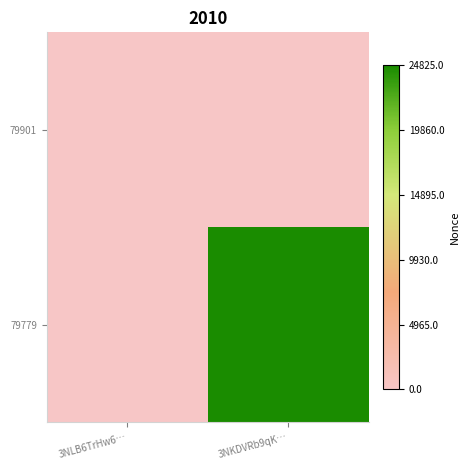

What is the total value across all series at 3NKDVRb9qK…?

24825